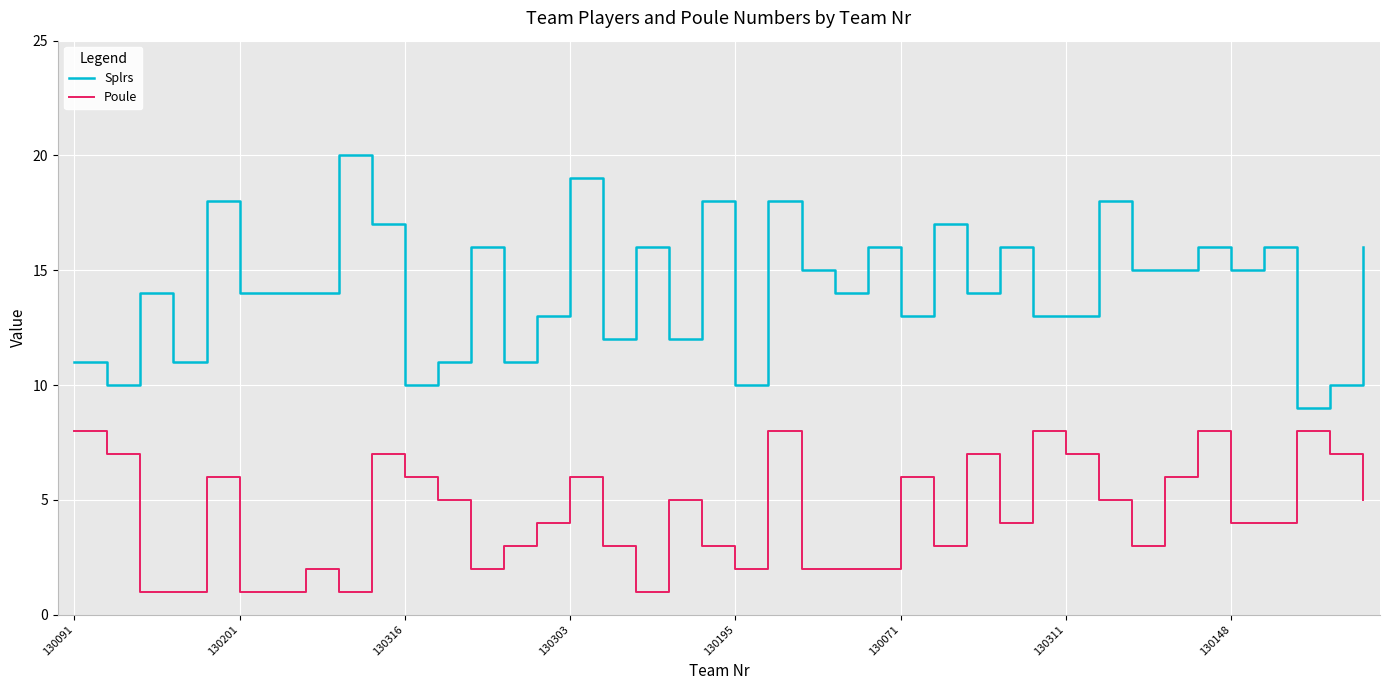

True or false: Poule and Splrs cross at least once.

False